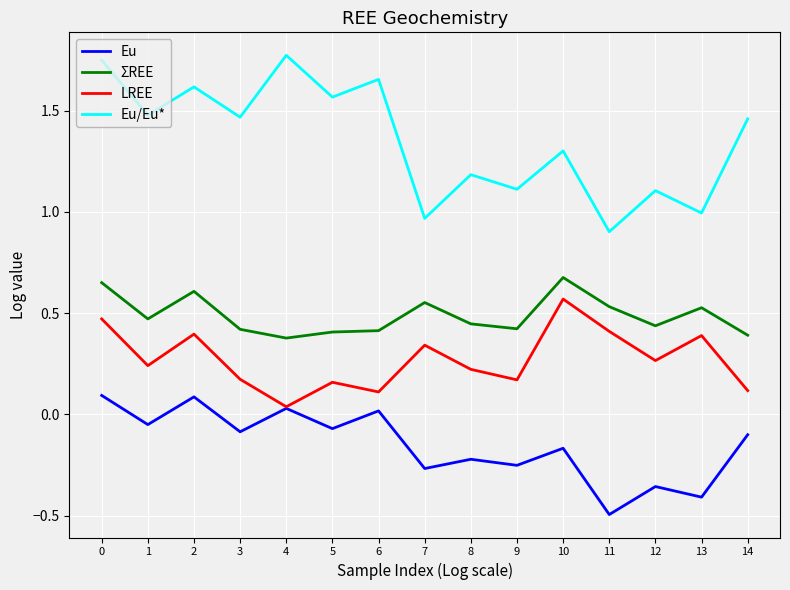

True or false: ΣREE and Eu cross at least once.

False